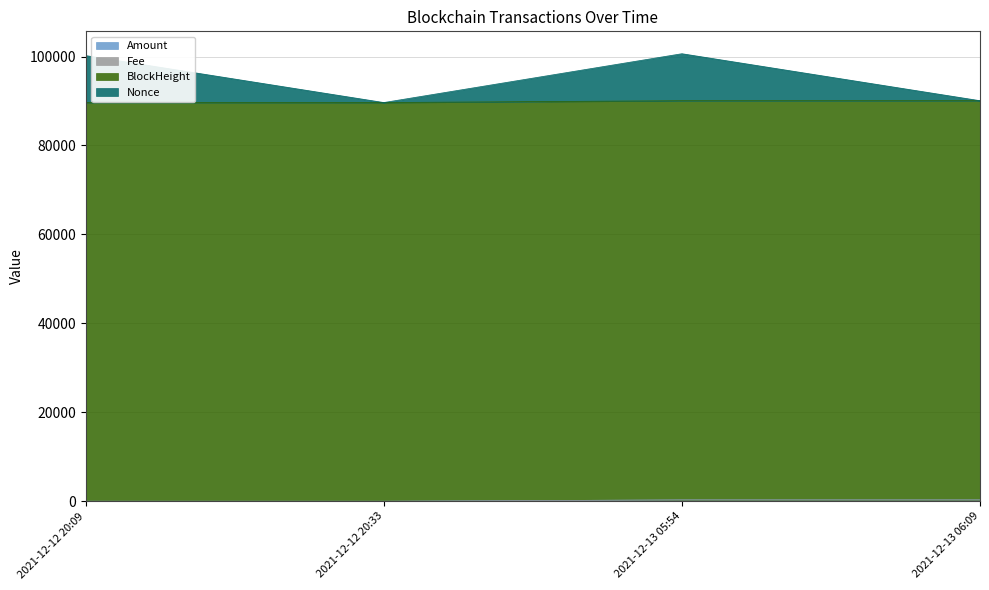

What position from the left is 2021-12-13 06:09?

4